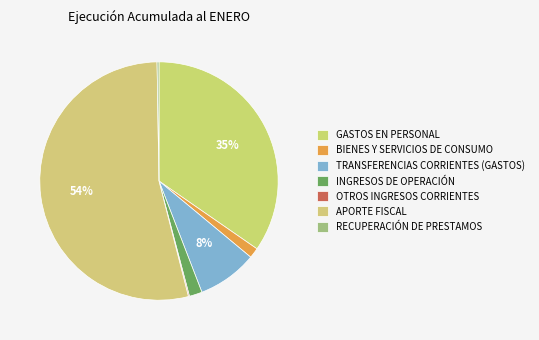

How many segments does this pie chart have?

7